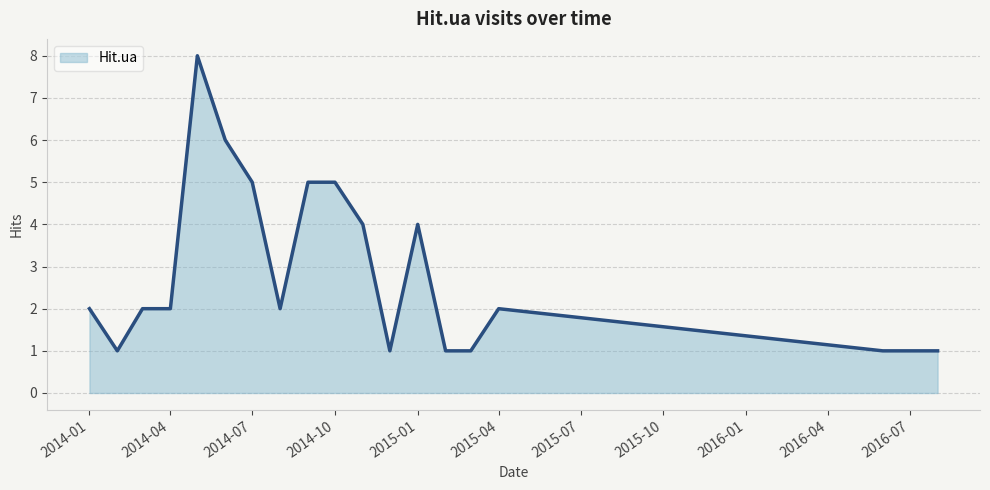

What is the maximum value shown in the chart?

8